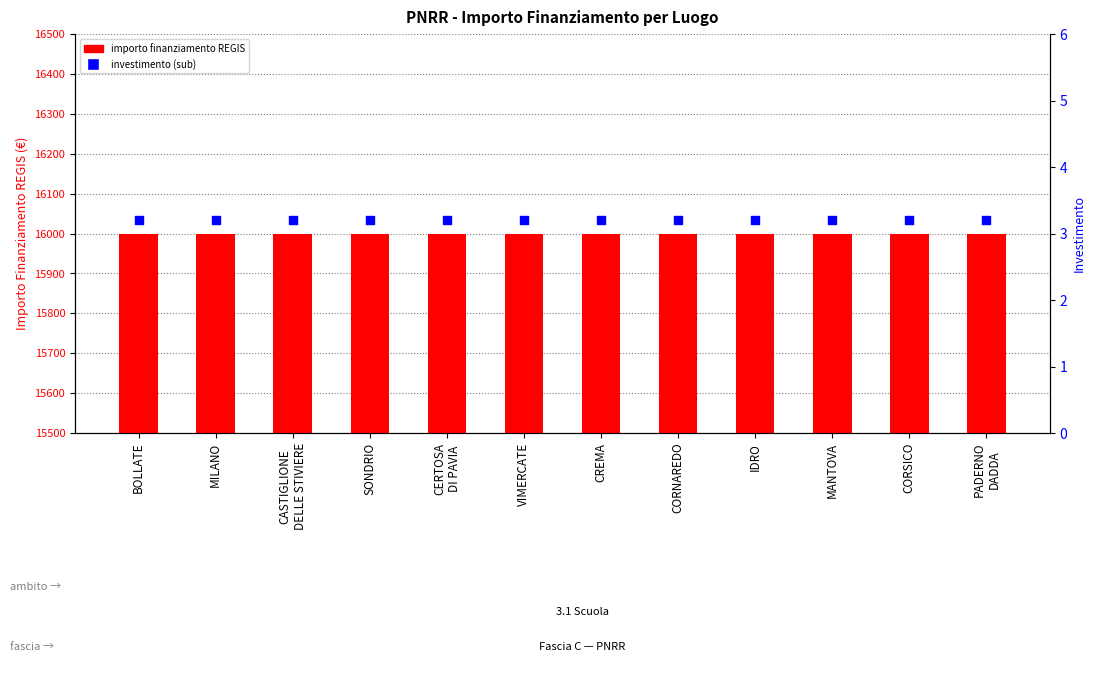

Which series contains the lowest Y value?

investimento (sub)